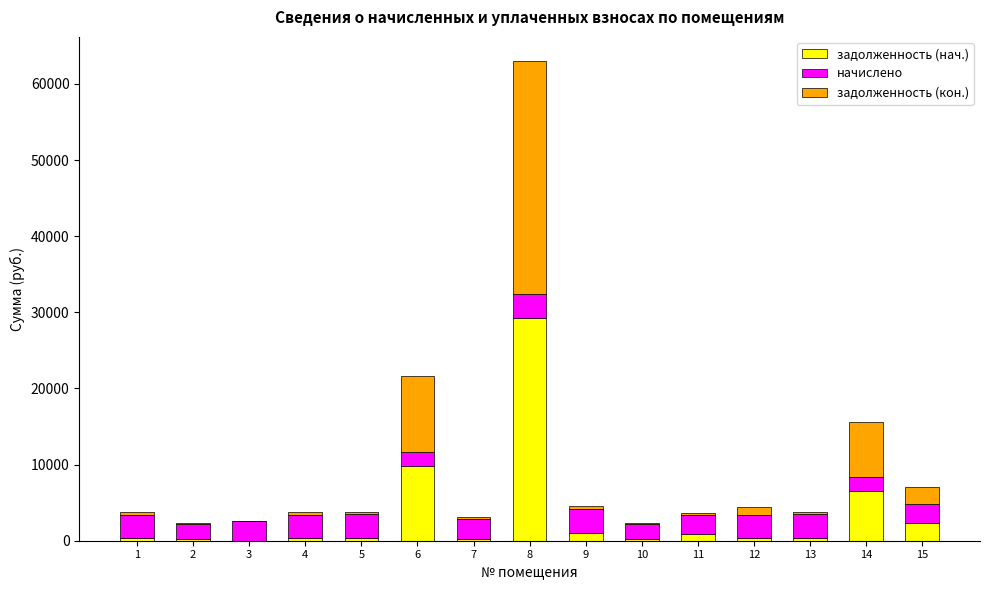

What is the maximum value for задолженность (нач.)?

29301.0